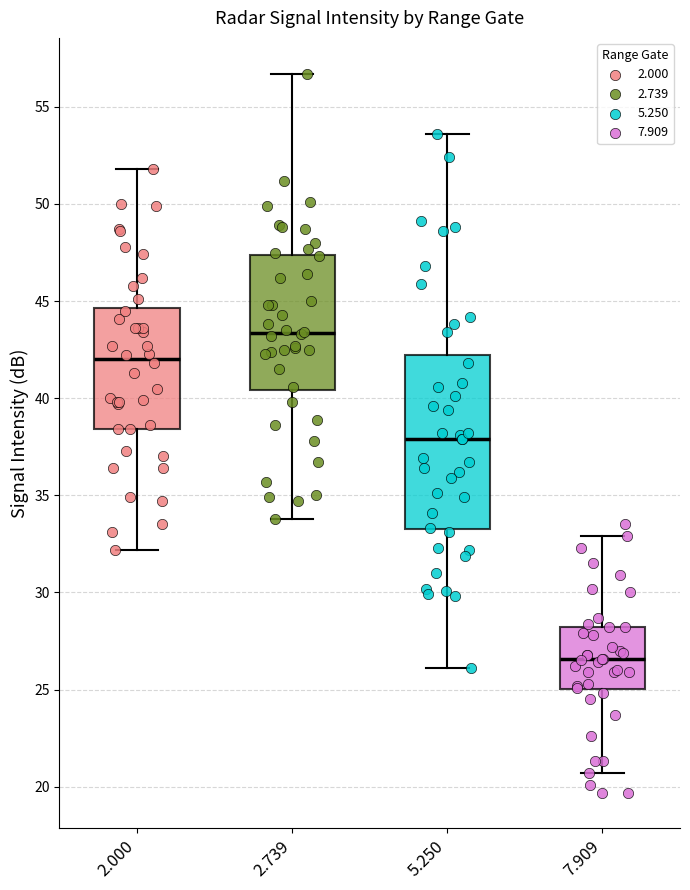

Where does the median line of the box at x = 2.000 sit on the y-axis? The values are not printed on the chart, so give them approximately, as read against the axis.

42.0